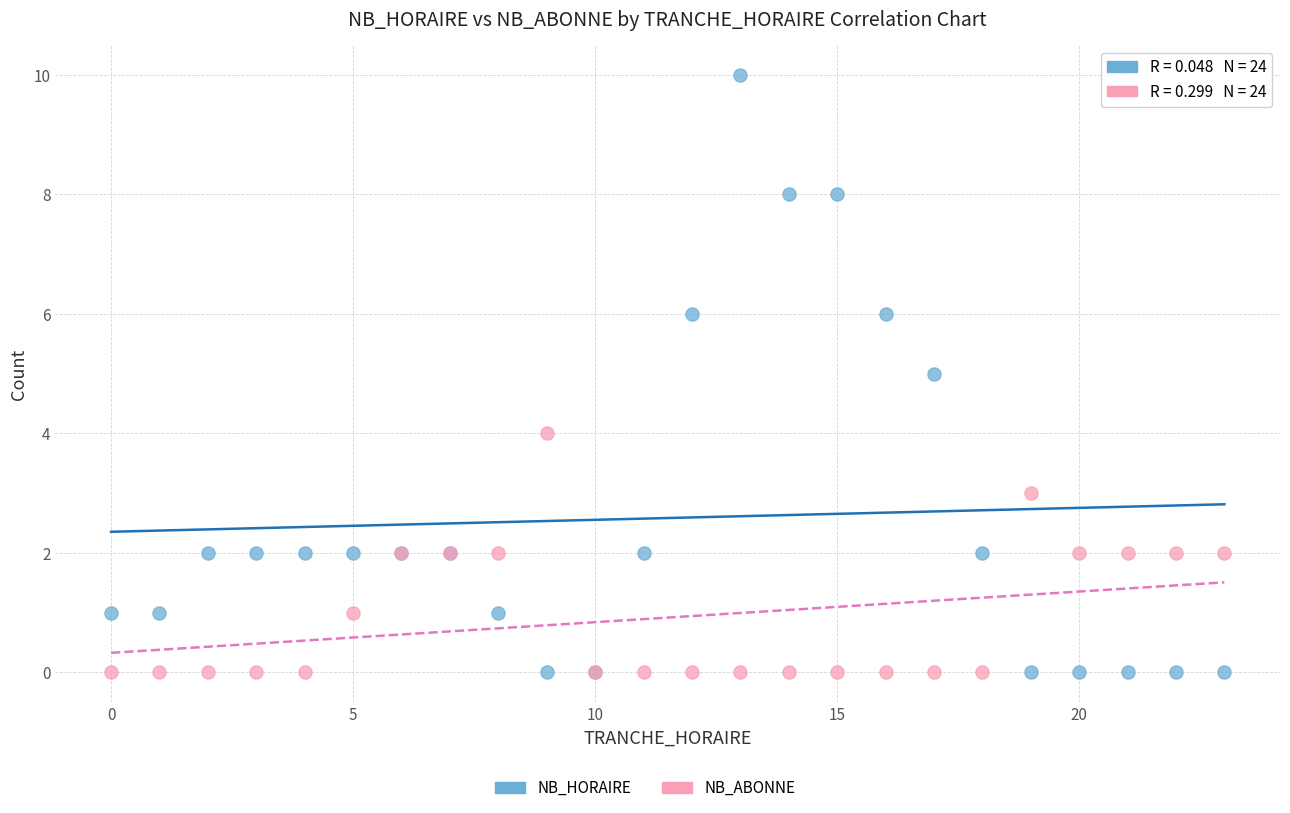

What is the X range (max minus min) for the scatter plot?

23